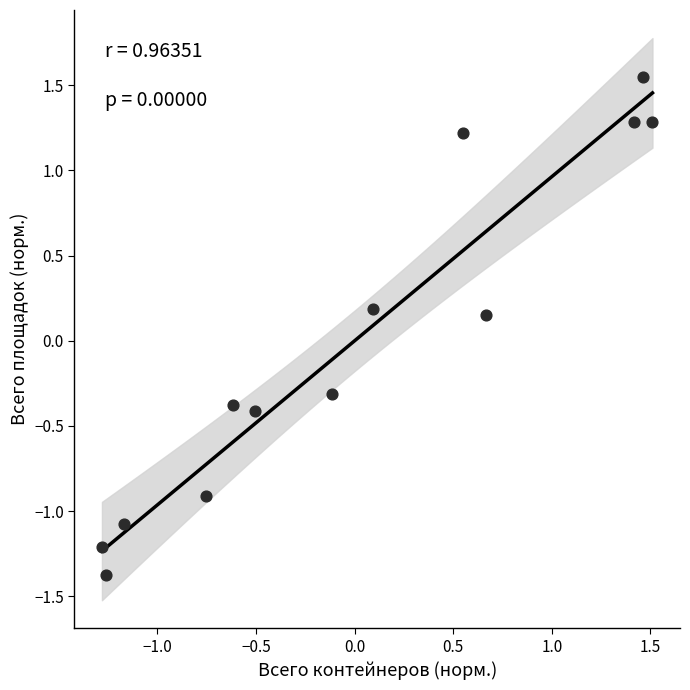

What is the range of Y values (max minus min)?

2.9